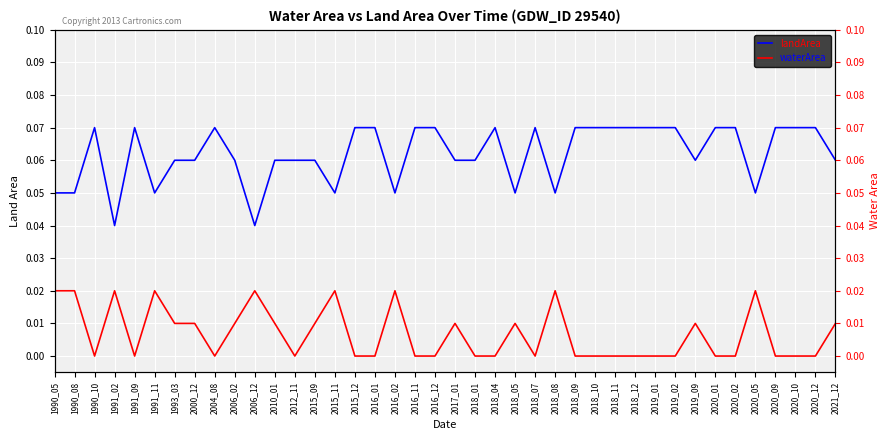

What value does the landArea series have at 2020_12?

0.1